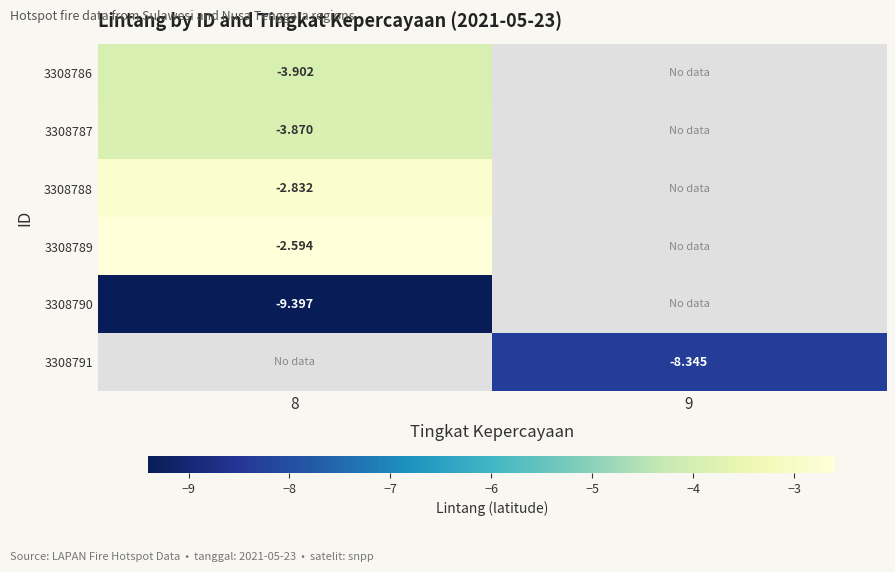

Is the value of 3308790 at 8 greater than the value of 3308789 at 8?

No